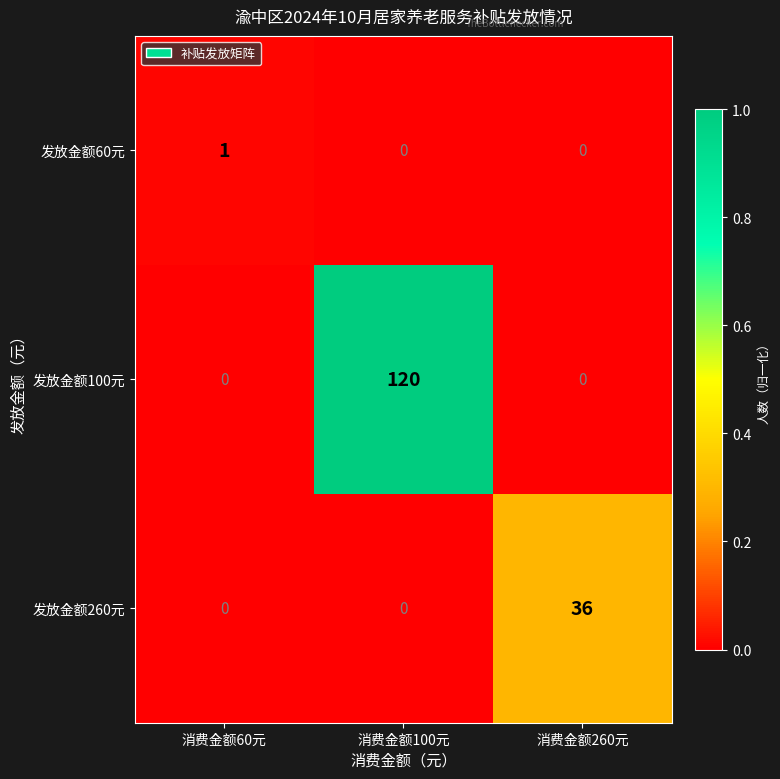

Which series has the widest spread of values?

发放金额100元